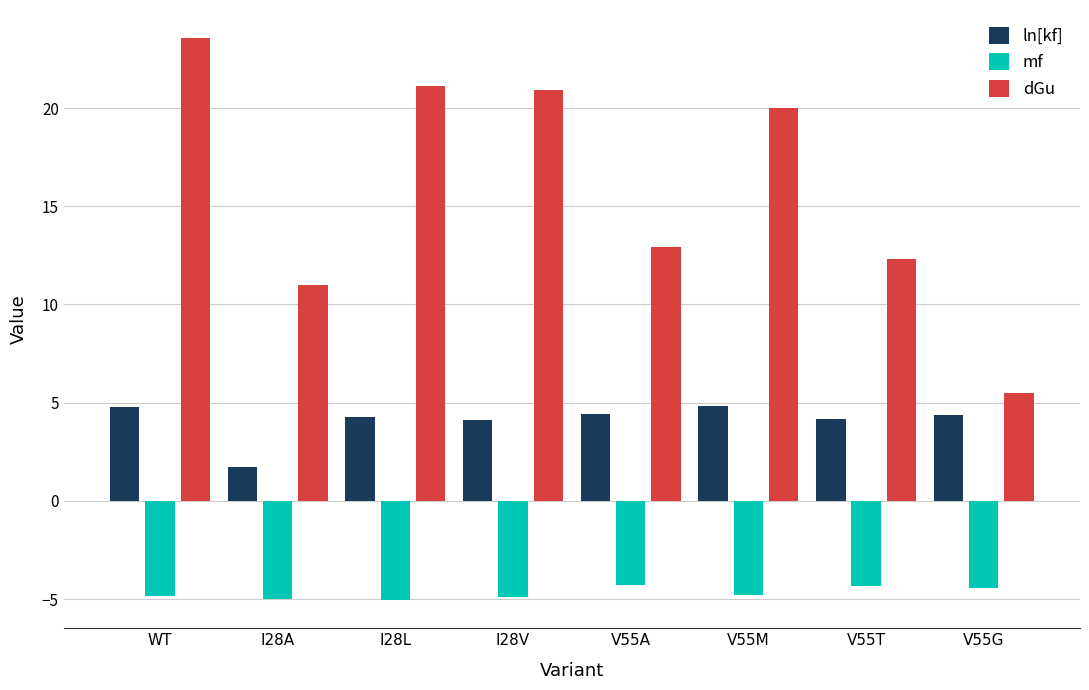

What is the minimum value shown in the chart?

-5.0